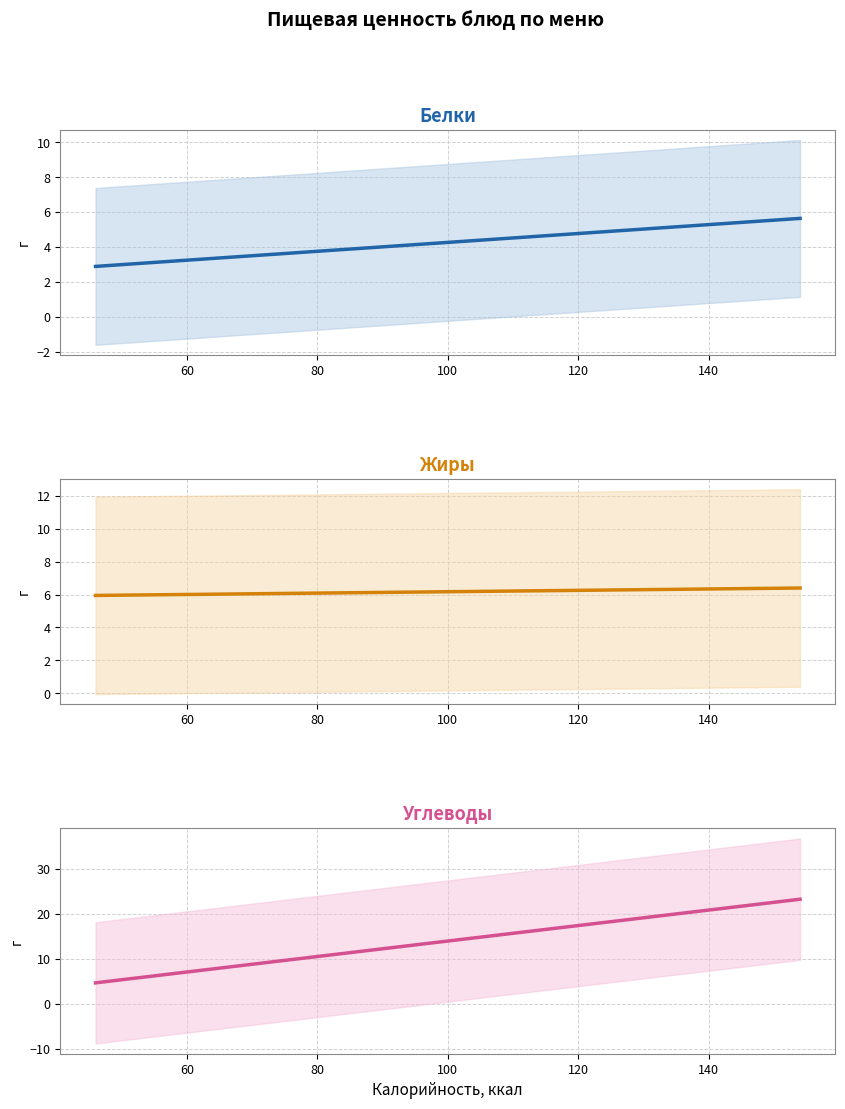

Reading left to right, transcribe all the data shown in this chart.

Белки: 2.9	3.4	3.4	4.0	4.3	5.0	5.0	5.6	5.6
Жиры: 5.9	6.0	6.0	6.1	6.2	6.3	6.3	6.4	6.4
Углеводы: 4.6	8.1	8.1	12.2	14.1	18.8	18.9	23.2	23.2